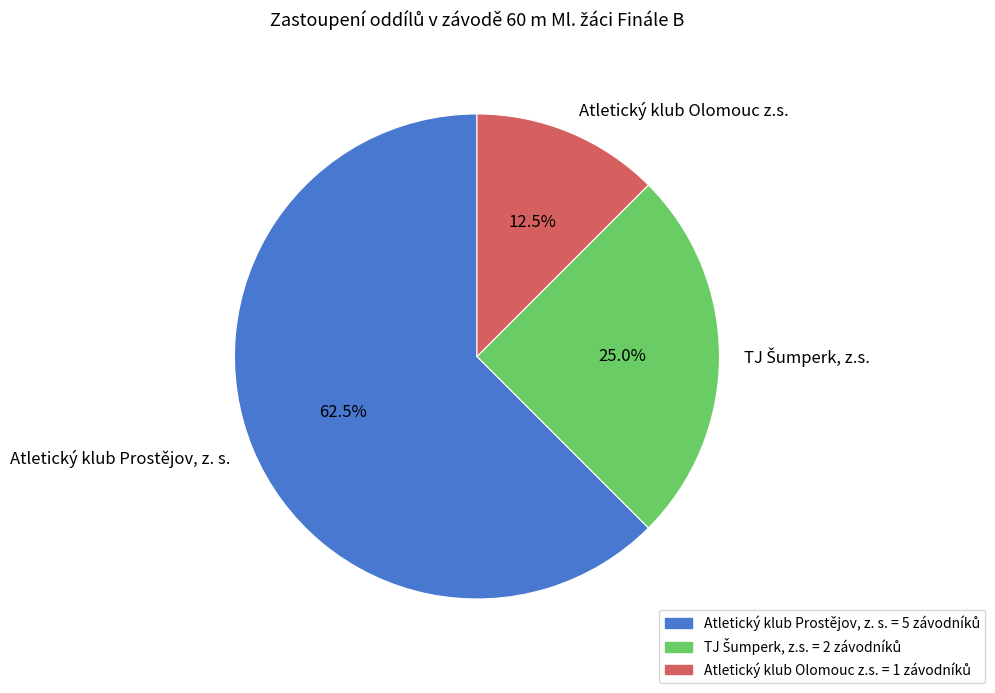

Approximately how many times larger is the value at Atletický klub Olomouc z.s. compared to Atletický klub Prostějov, z. s.?

0.2